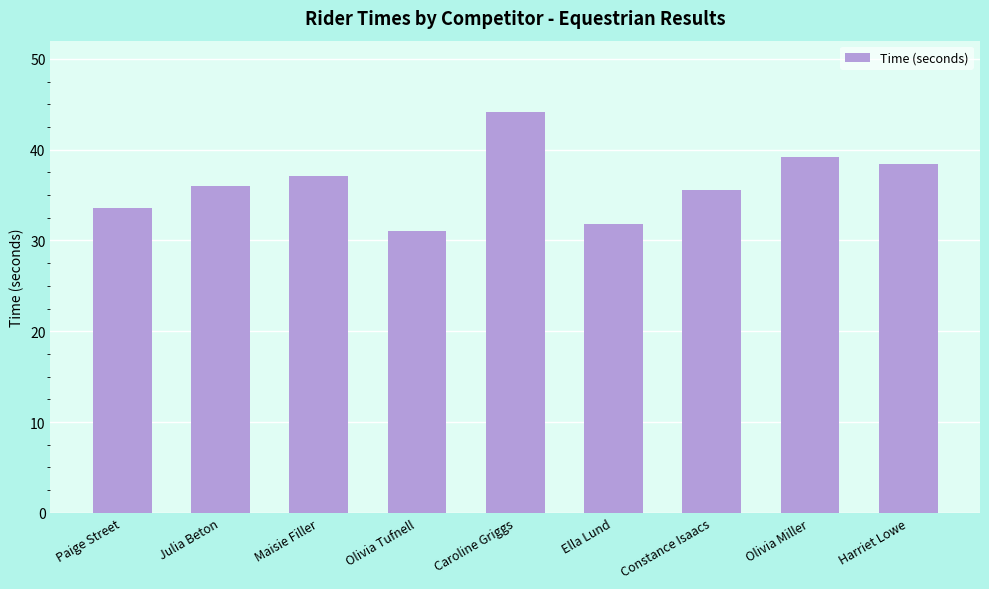

Is it true that the value at Paige Street is 16.5?

False